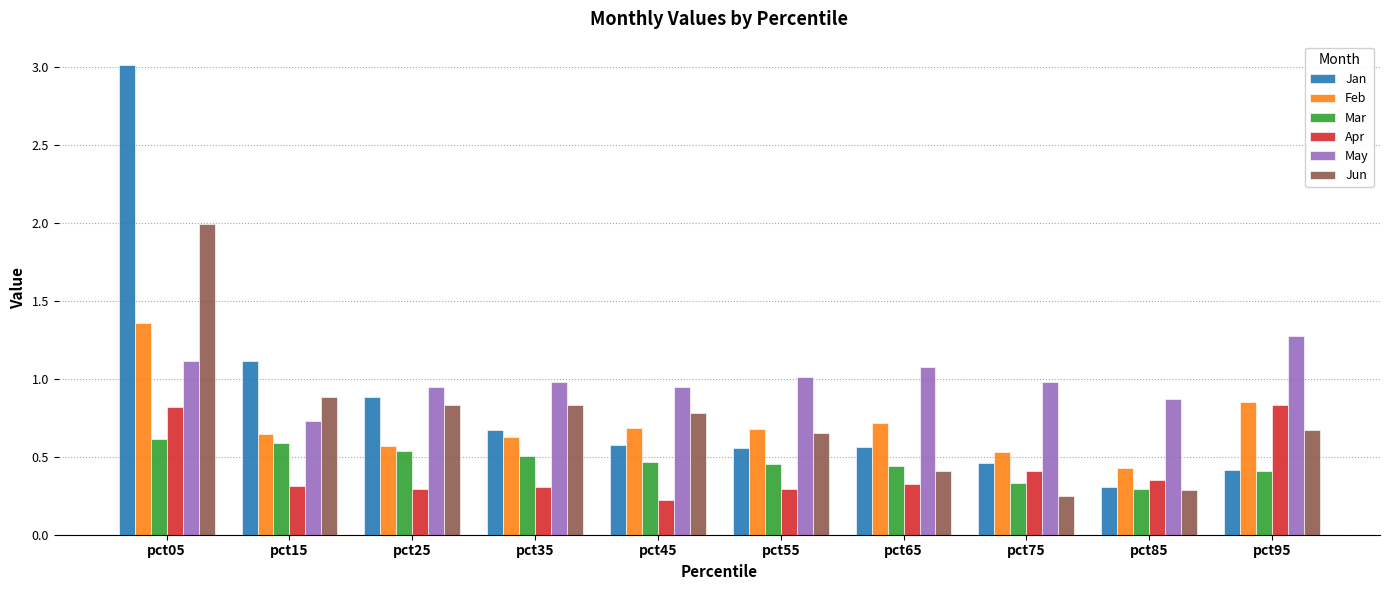

What is the difference between the maximum and second lowest values in the Jun series?

1.7